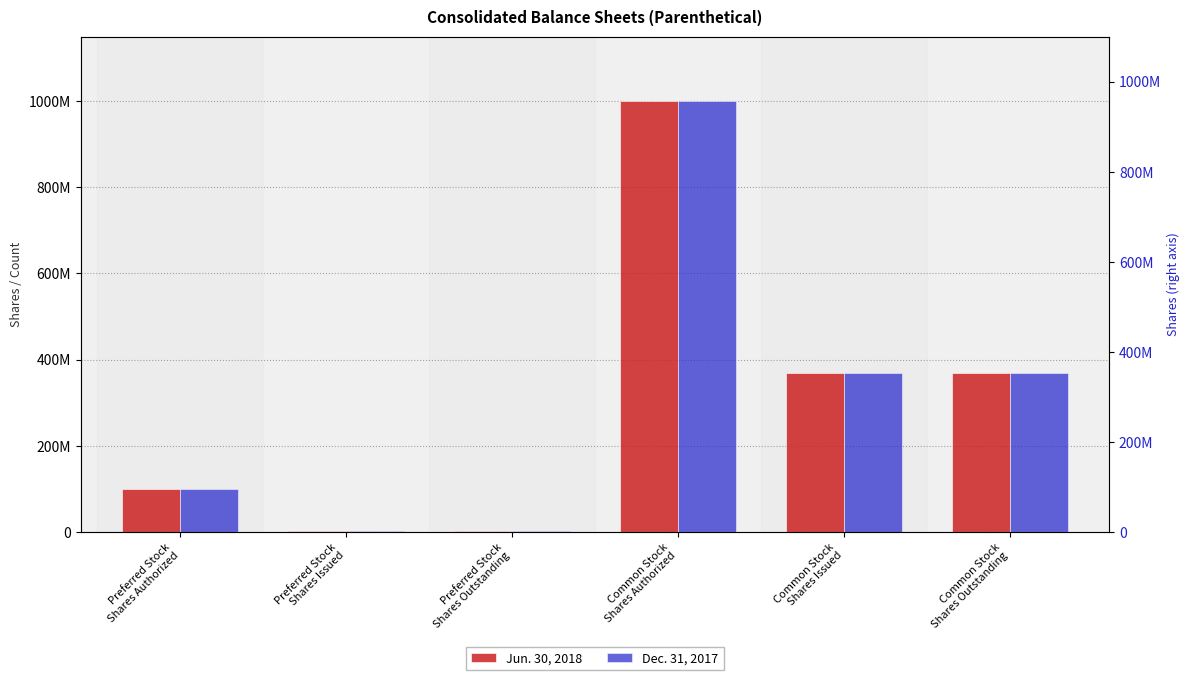

How many groups of bars are there?

6